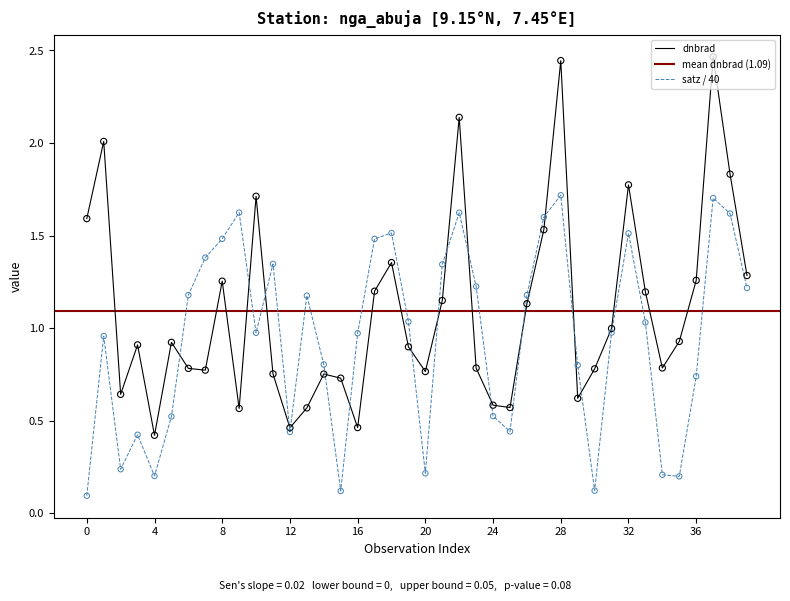

What is the total value across all series at 5?

1.4